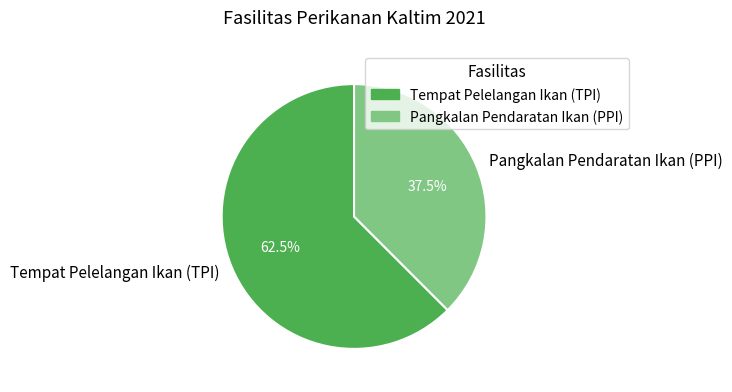

Is the sum of Pangkalan Pendaratan Ikan (PPI) and Tempat Pelelangan Ikan (TPI) greater than half?

Yes